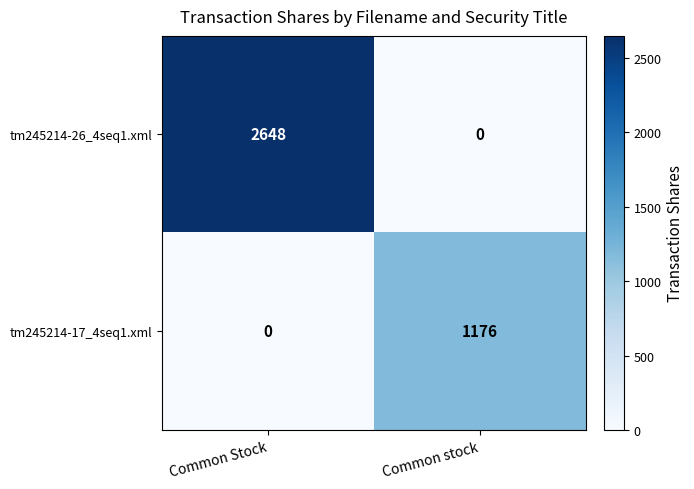

At which label is tm245214-17_4seq1.xml closest to 588?

Common Stock